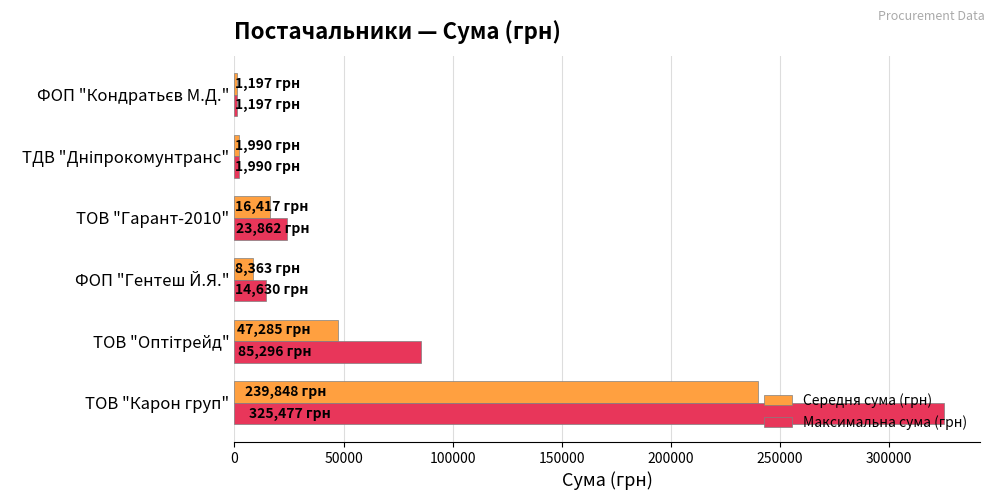

How many data points in Середня сума (грн) are above 16417?

3